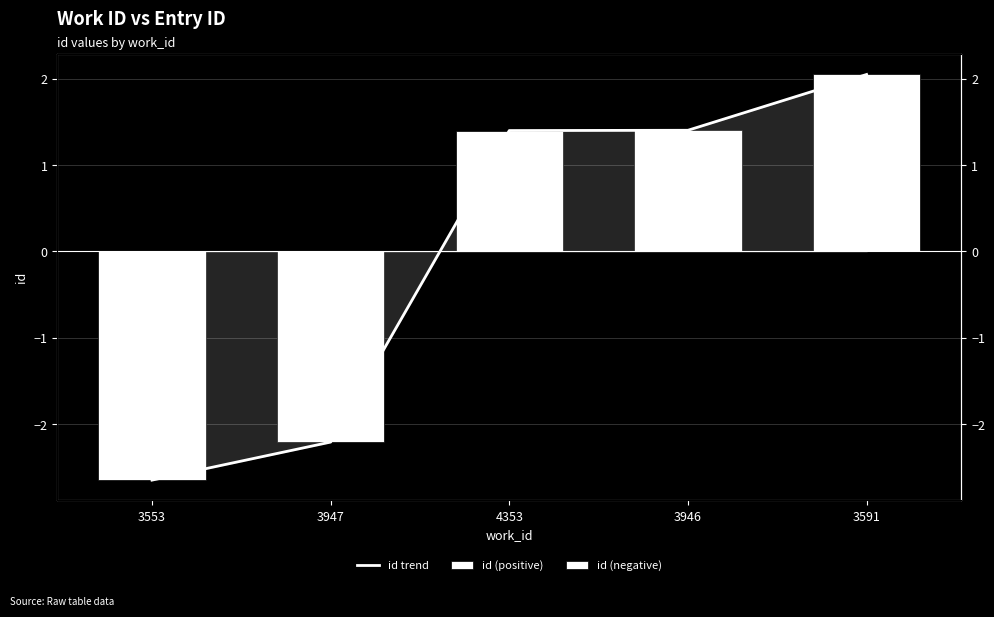

What are all the series names shown in the legend?

id trend, id (positive), id (negative)